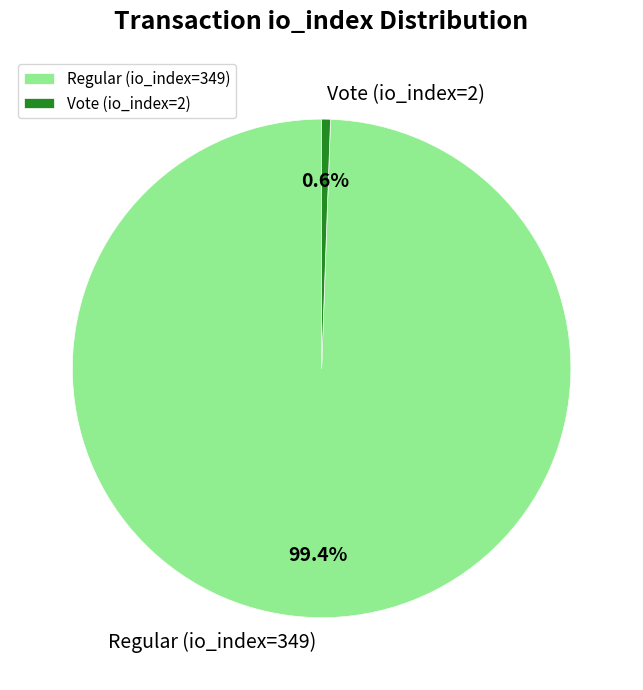

Is it true that Vote (io_index=2) is 1% of the pie?

True